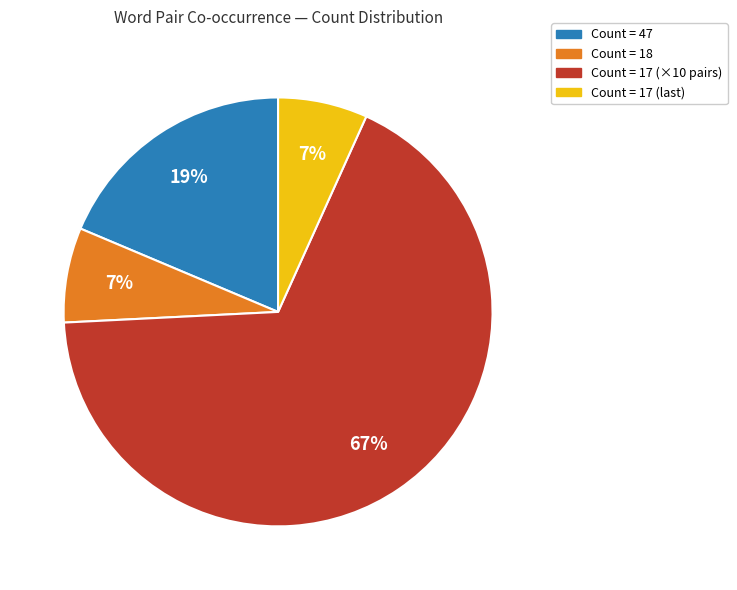

To the nearest percent, what is the average slice percentage?

25%